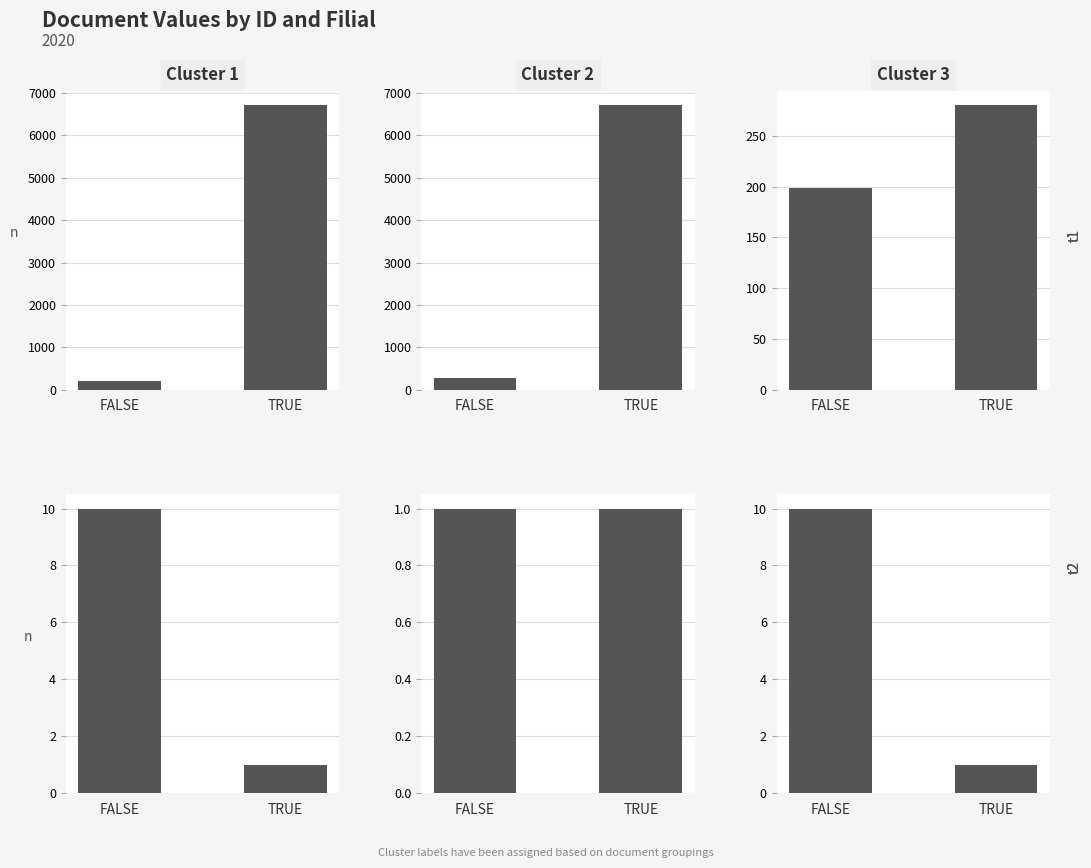

What is the value of the Bottom_0 bar at the 2nd from the left?

1.0